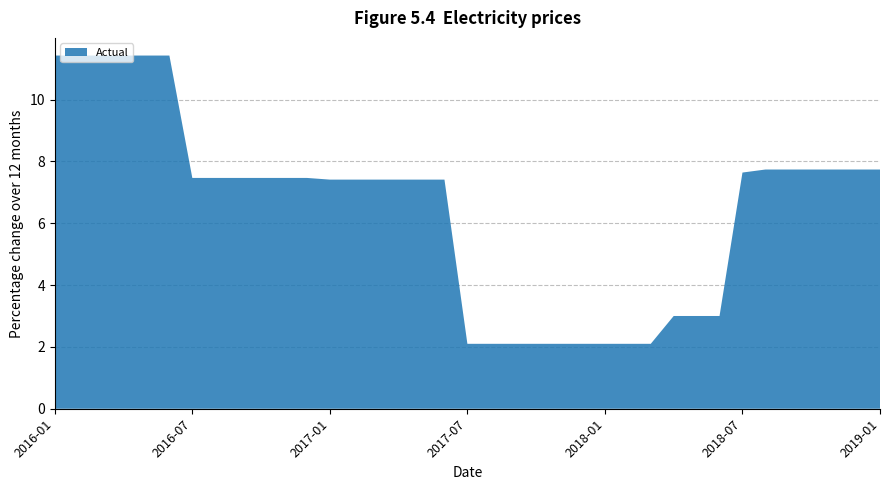

Reading left to right, what are all the values shown in this chart?

11.4	11.4	11.4	11.4	11.4	11.4	7.5	7.5	7.5	7.5	7.5	7.5	7.4	7.4	7.4	7.4	7.4	7.4	2.1	2.1	2.1	2.1	2.1	2.1	2.1	2.1	2.1	3.0	3.0	3.0	7.6	7.7	7.7	7.7	7.7	7.7	7.7